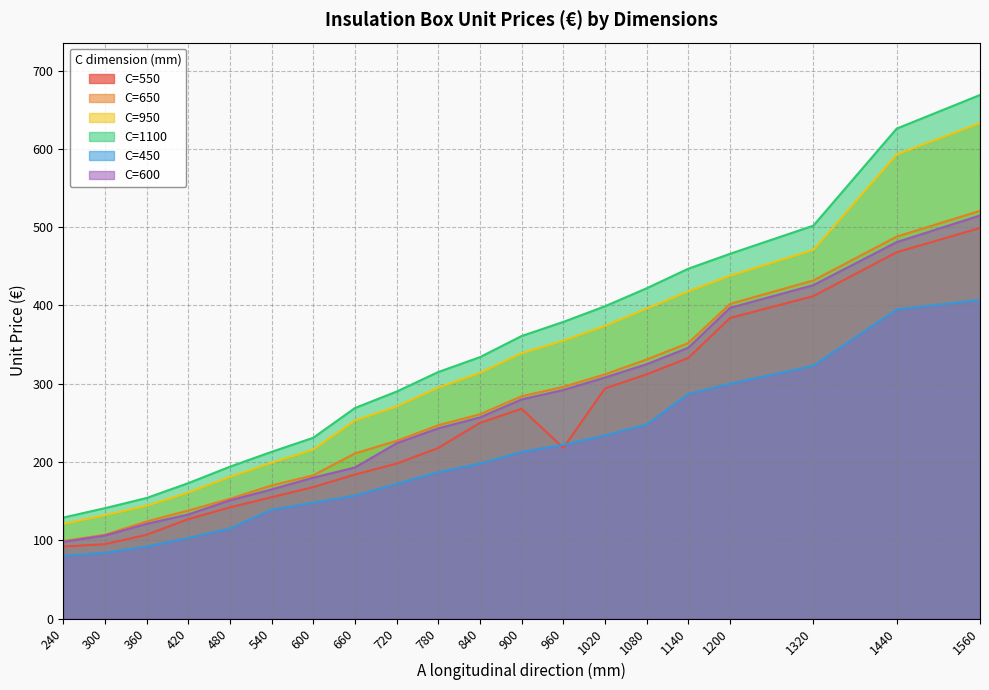

What is the value of the C=550 point at the 15th from the left?

312